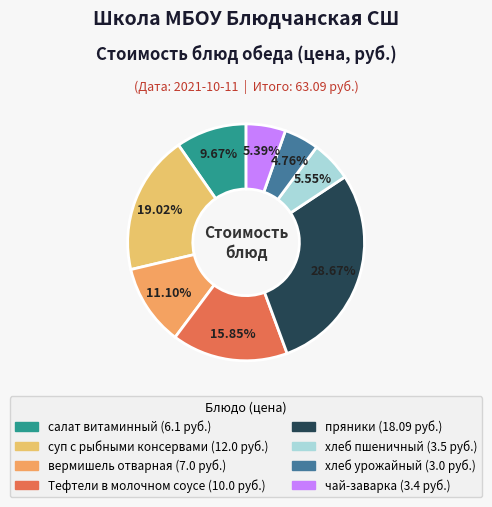

What is the largest slice in the pie chart?

пряники